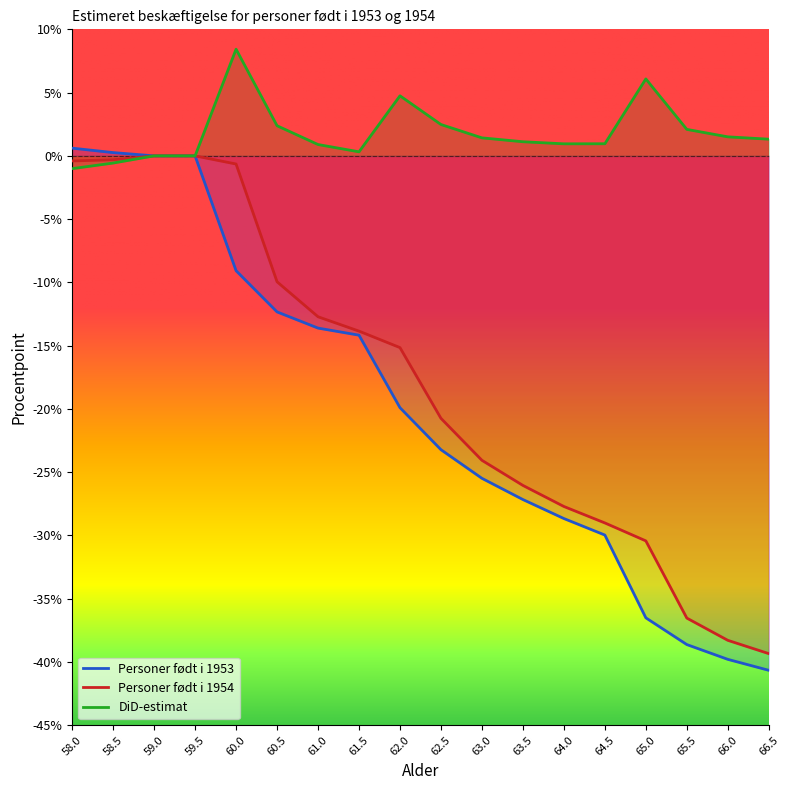

What is the label of the 12th point from the left?

63.5